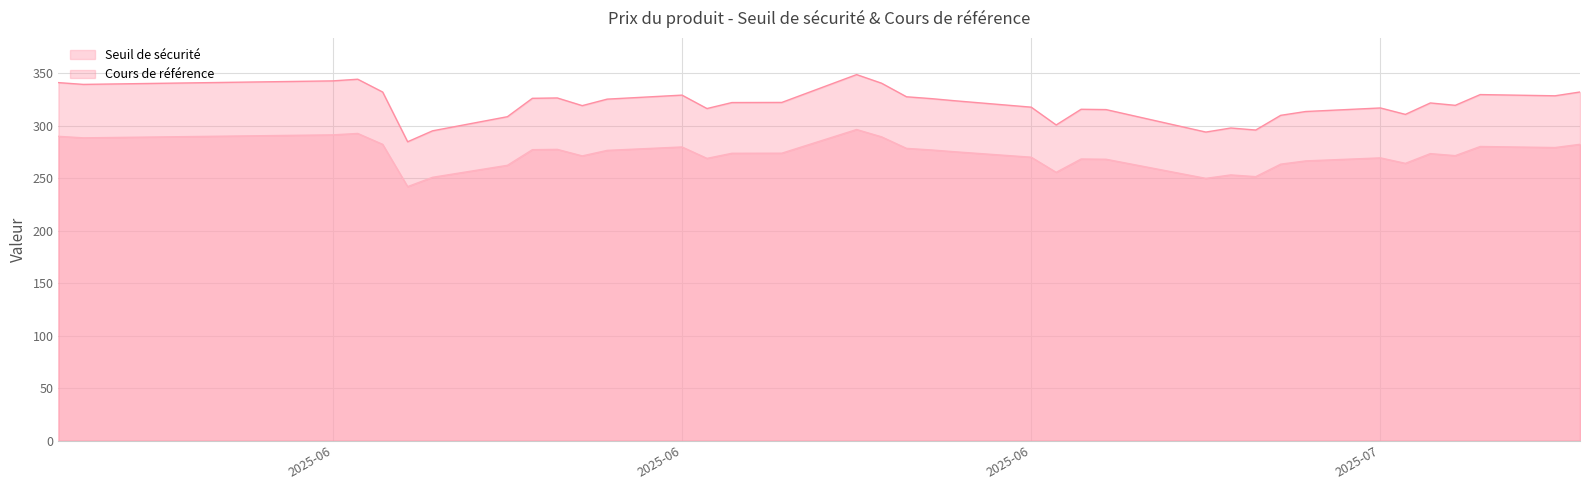

True or false: Seuil de sécurité has more than 0 points higher than both neighbors.

True